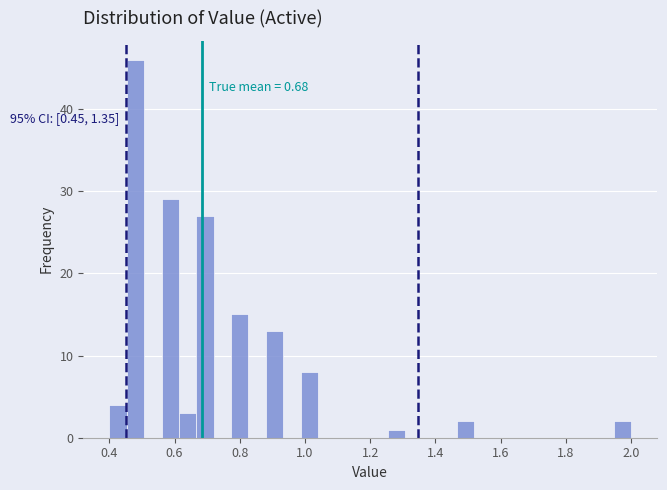

Around what value on the x-axis is the tallest bar? Give the approximate position of its centre, as read against the axis.

0.48